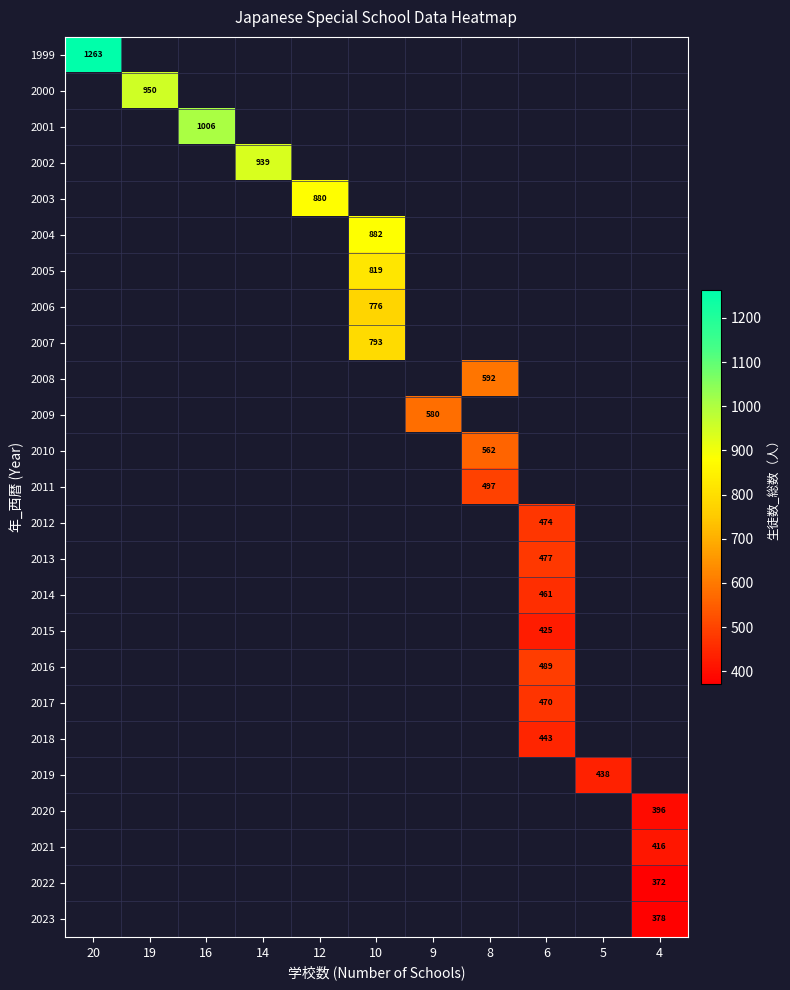

Is it true that 2014 equals 782 at 6?

False